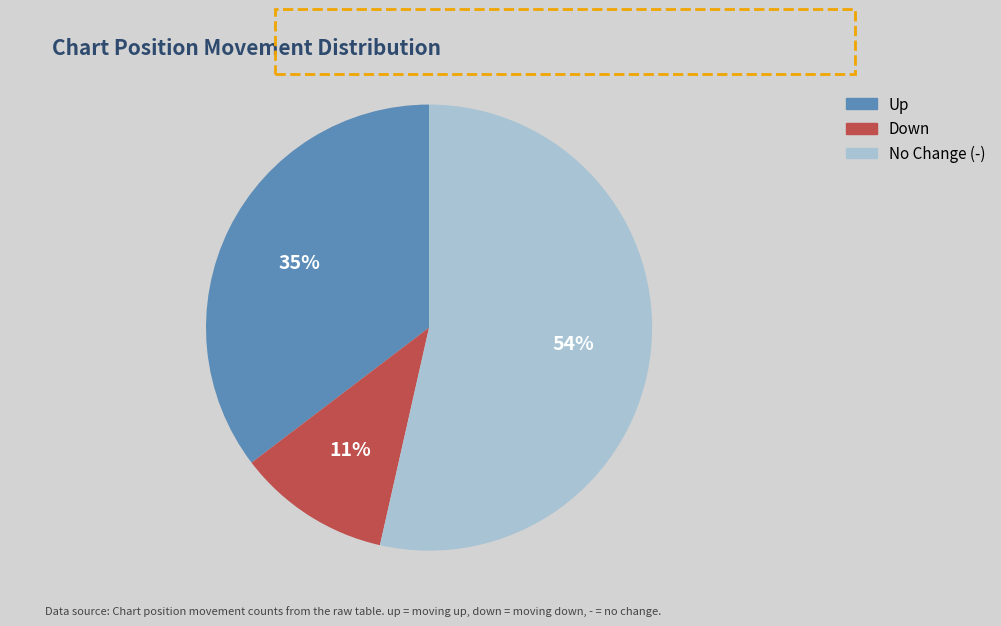

Which slice is the largest?

-